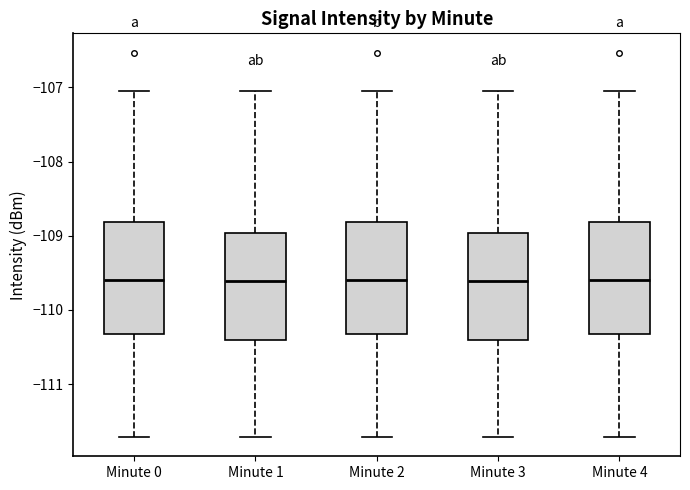

Reading left to right, transcribe this box plot: for each box, give where its median line is, the range the box spans, and where its two whiskers end, as read against the y-axis. The values are not printed on the chart, so give them approximately, as read against the axis.

Minute 0: median -109.6, box -110.3 to -108.8, whiskers -111.7 to -107.0
Minute 1: median -109.6, box -110.4 to -109.0, whiskers -111.7 to -107.0
Minute 2: median -109.6, box -110.3 to -108.8, whiskers -111.7 to -107.0
Minute 3: median -109.6, box -110.4 to -109.0, whiskers -111.7 to -107.0
Minute 4: median -109.6, box -110.3 to -108.8, whiskers -111.7 to -107.0